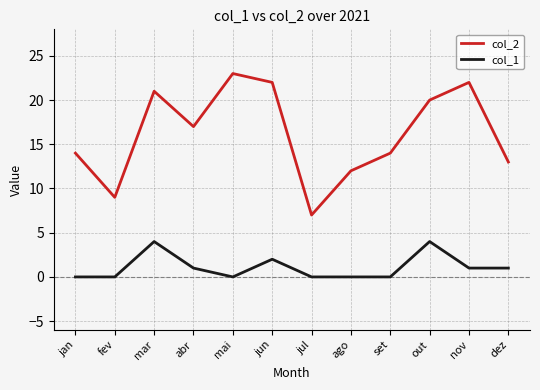

Is it true that col_2 equals 21 at mar?

True